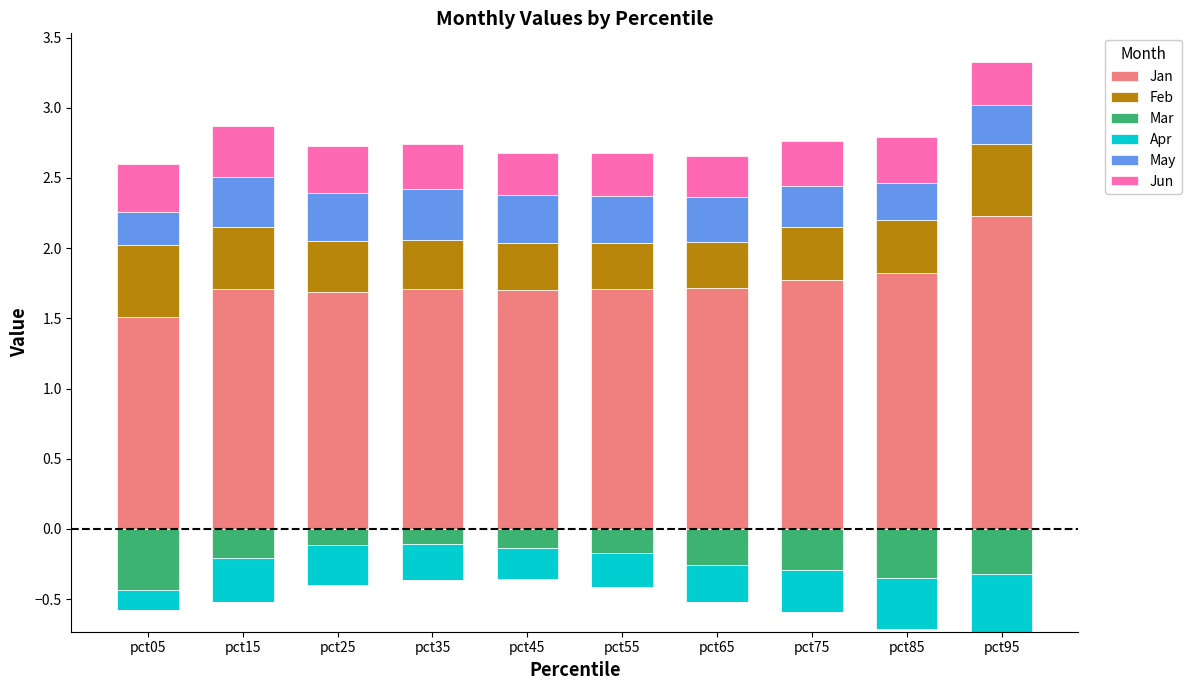

List the labels in order of Jun value, largest first.

pct15, pct05, pct25, pct85, pct35, pct75, pct95, pct55, pct45, pct65